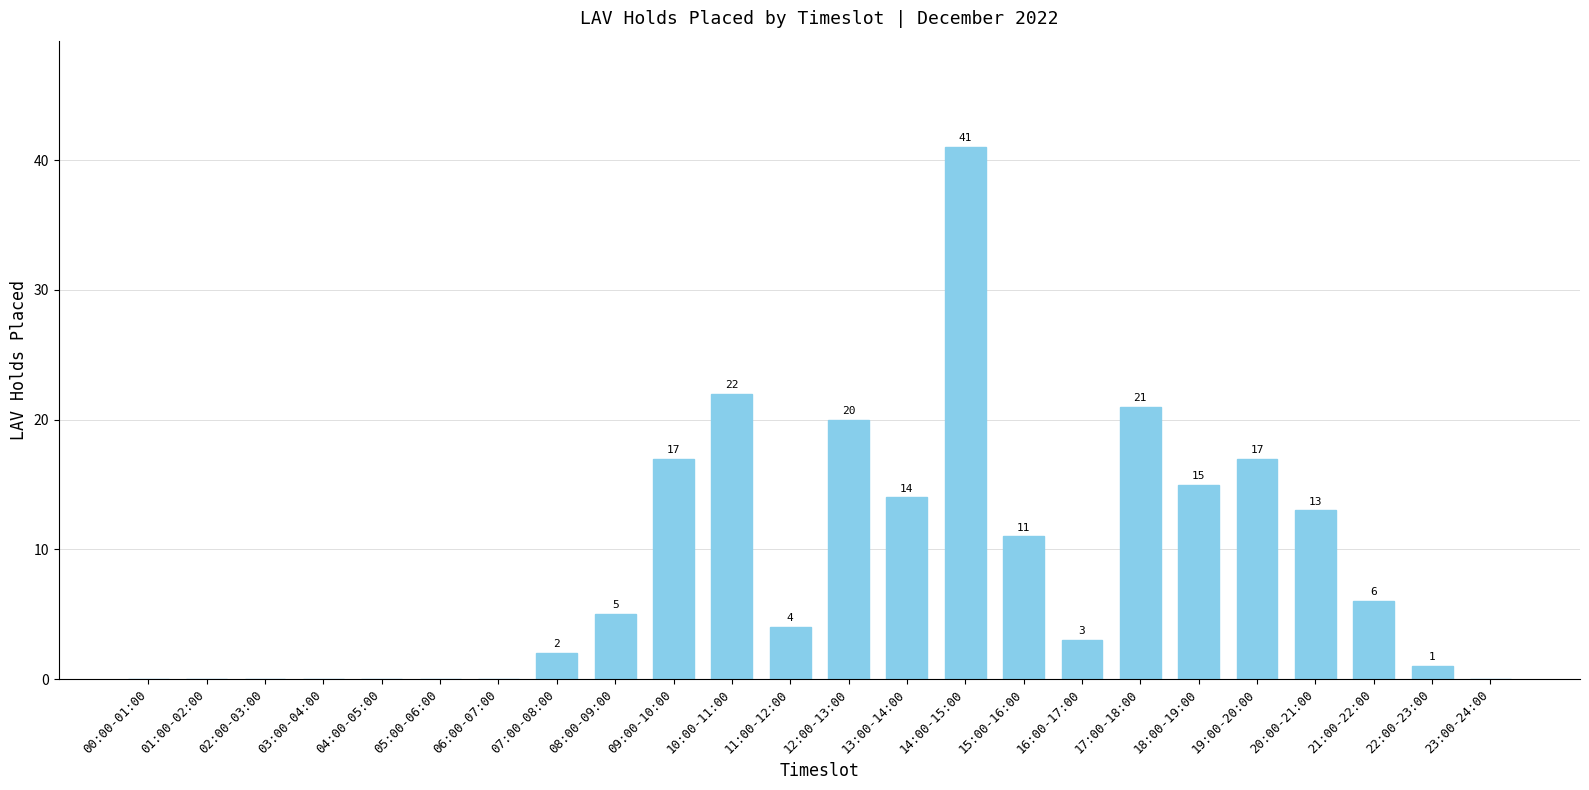

What is the average value?

9